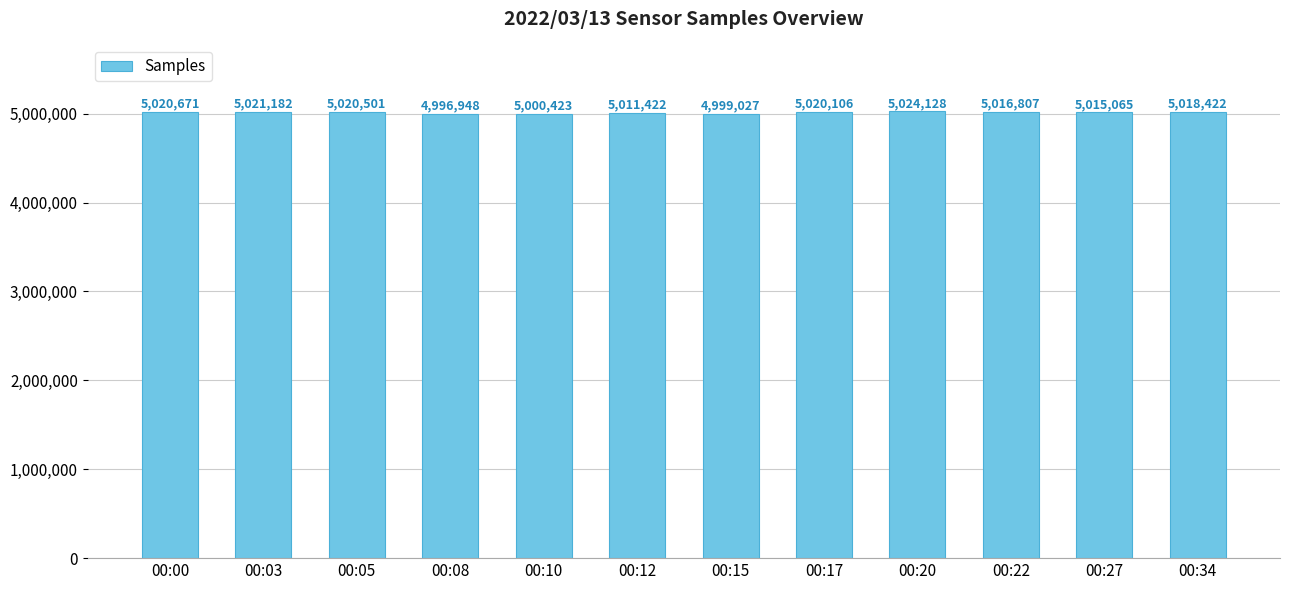

What is the difference between the values at 00:08 and 00:12?

14474